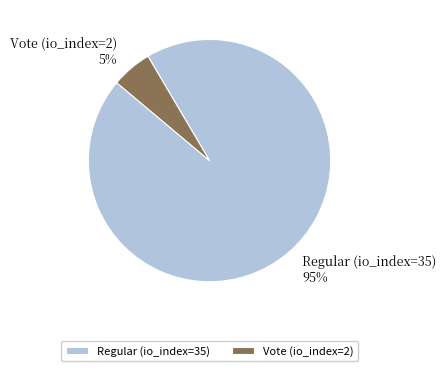

Count the number of slices in the pie.

2